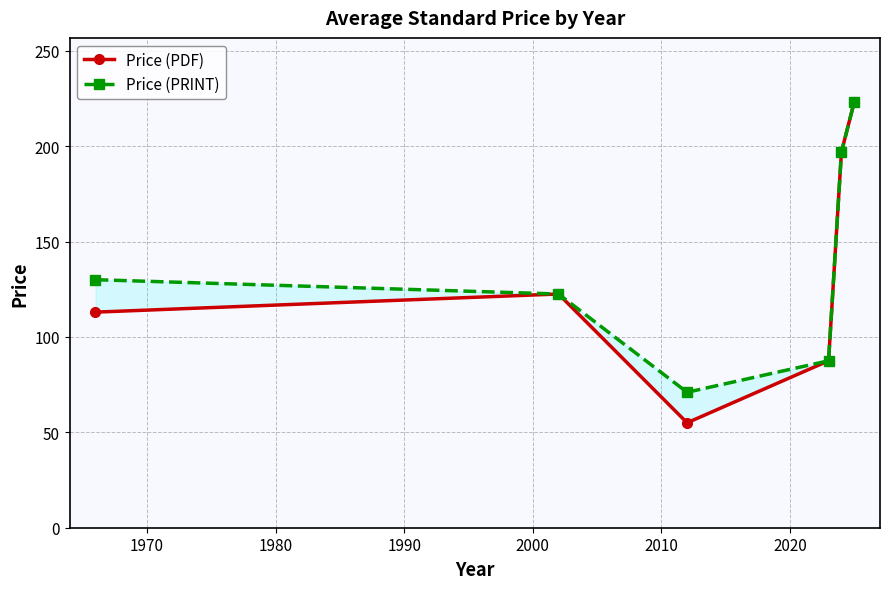

How many data points in Price (PRINT) are above 130?

2